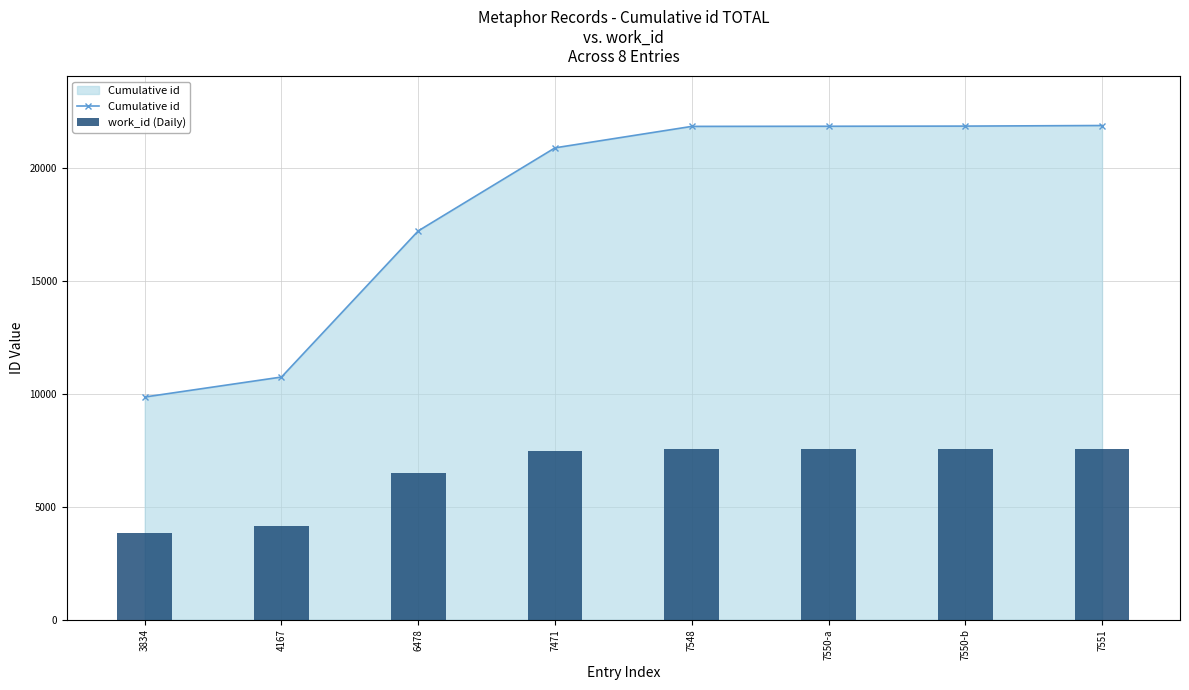

True or false: Cumulative id has a value of 21860 at 7550-a.

True